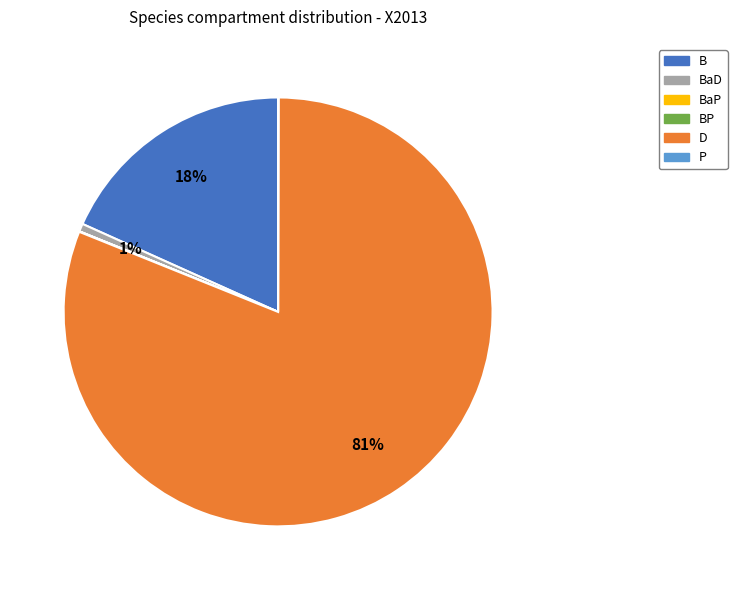

Is there a majority slice in this chart?

Yes